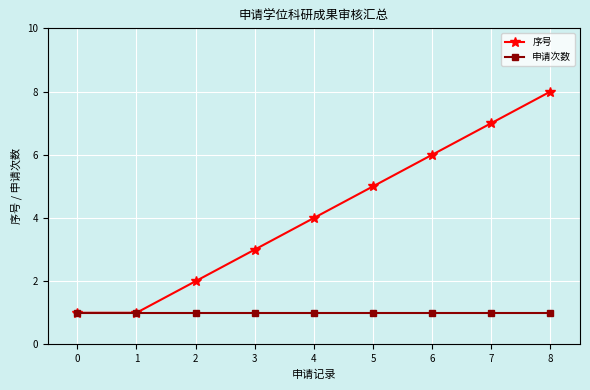

What are all the series names shown in the legend?

序号, 申请次数